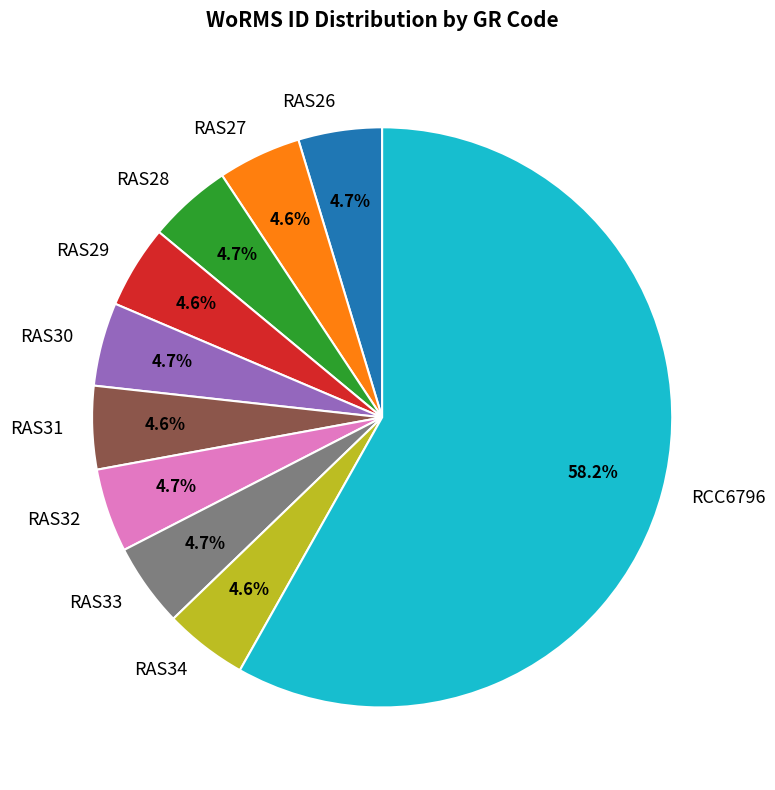

What is the largest slice in the pie chart?

RCC6796